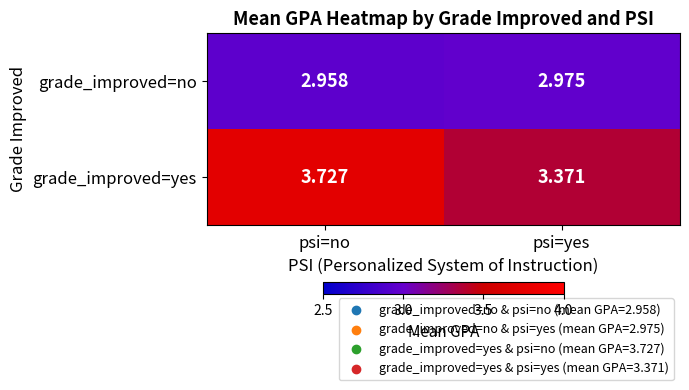

Is the value of grade_improved=no at psi=no greater than the value of grade_improved=yes at psi=yes?

No